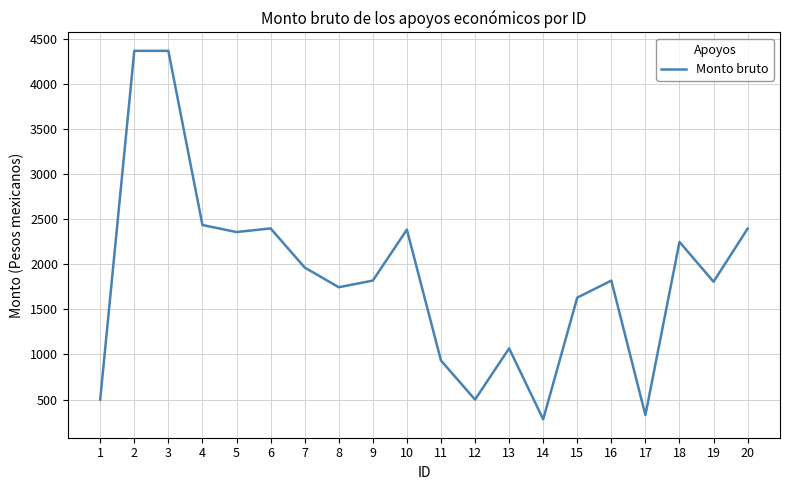

What is the difference between the maximum and second lowest values?

4037.0